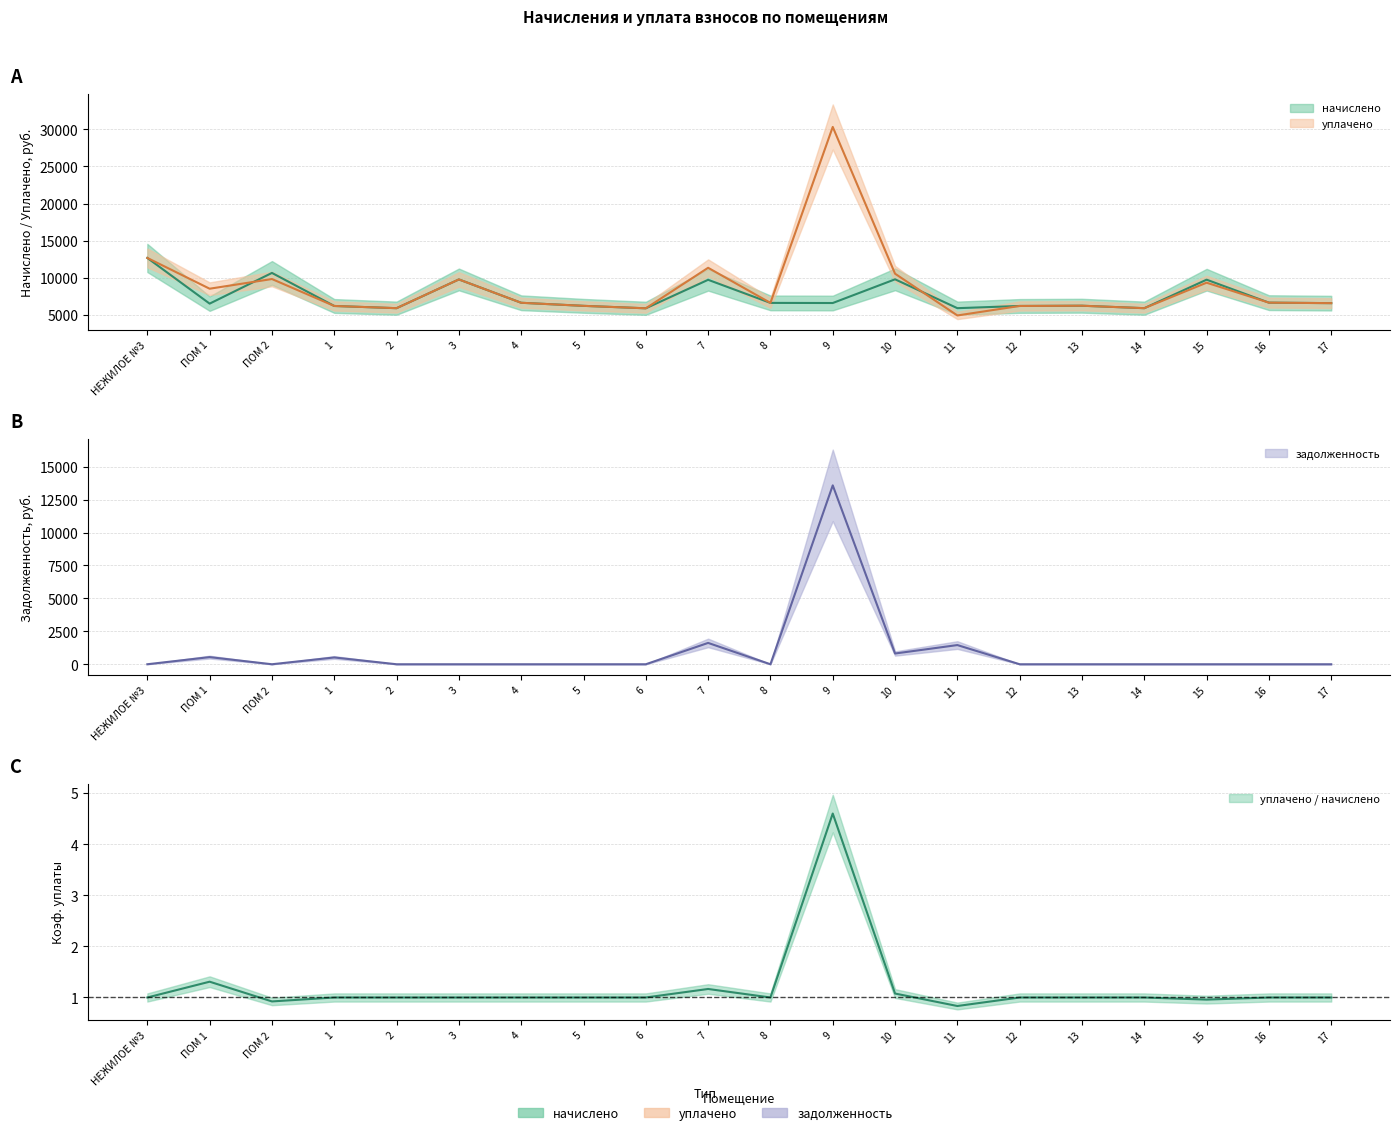

What position from the right is 8?

10